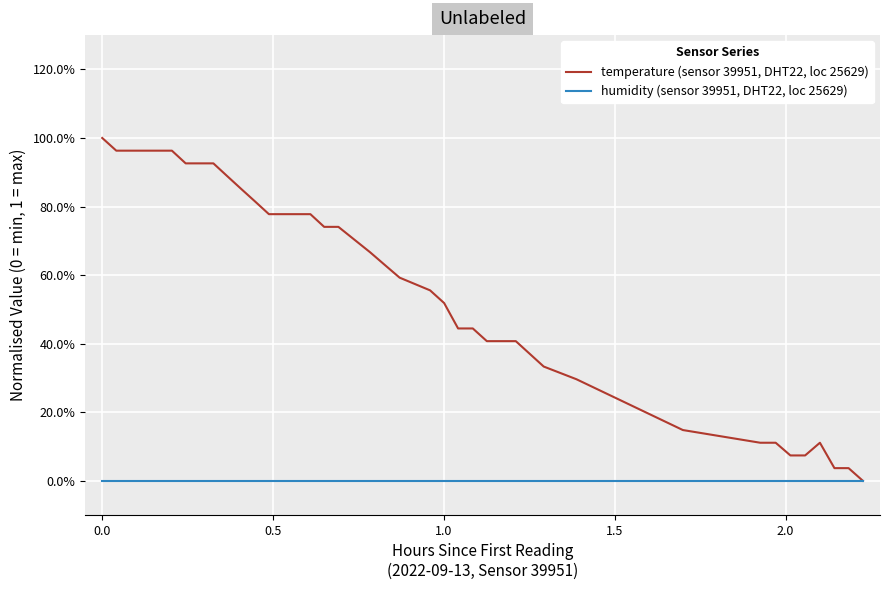

True or false: temperature (sensor 39951, DHT22, loc 25629) and humidity (sensor 39951, DHT22, loc 25629) intersect in this chart.

False